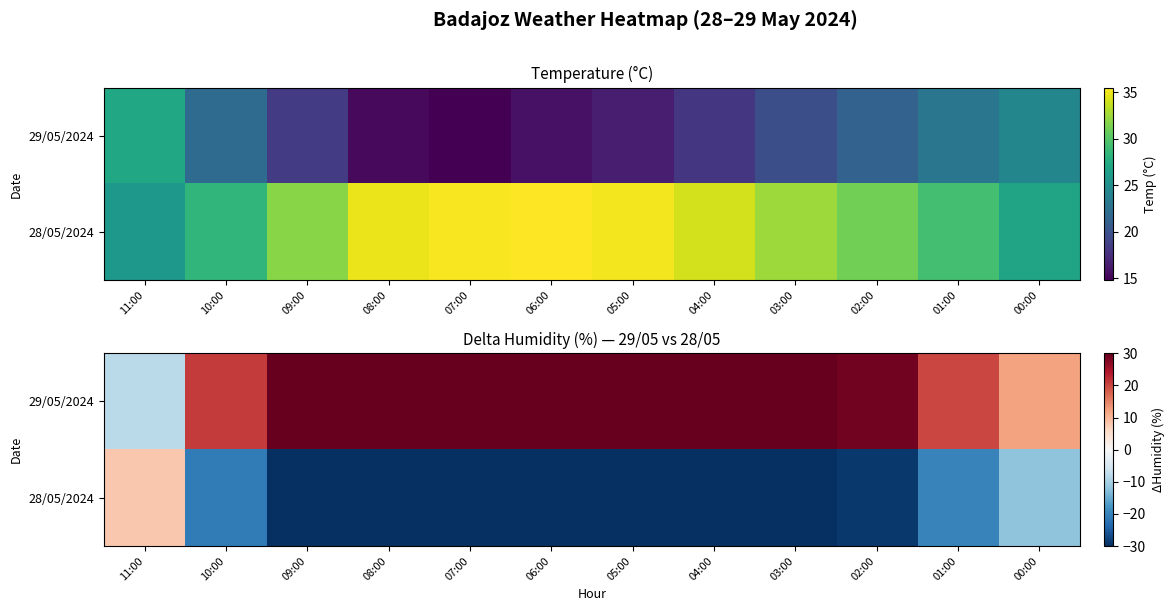

Between 07:00 and 00:00, which series saw the biggest shift?

29/05/2024